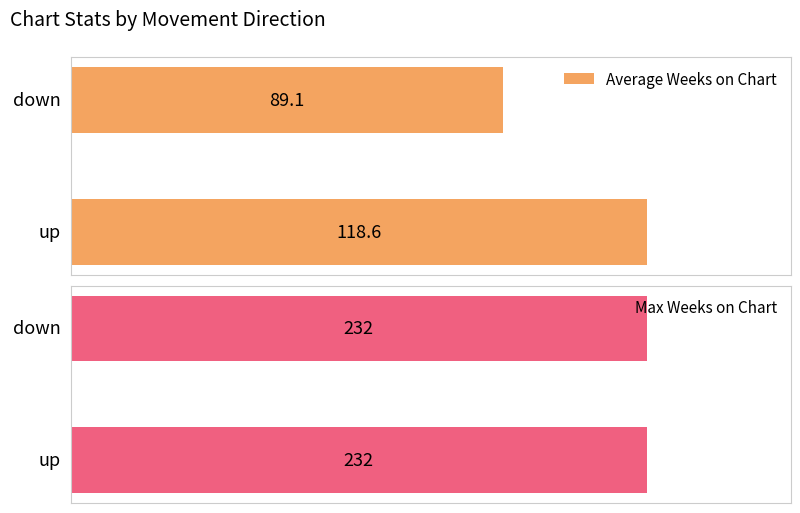

Rank the categories by Average Weeks on Chart value from highest to lowest.

up, down